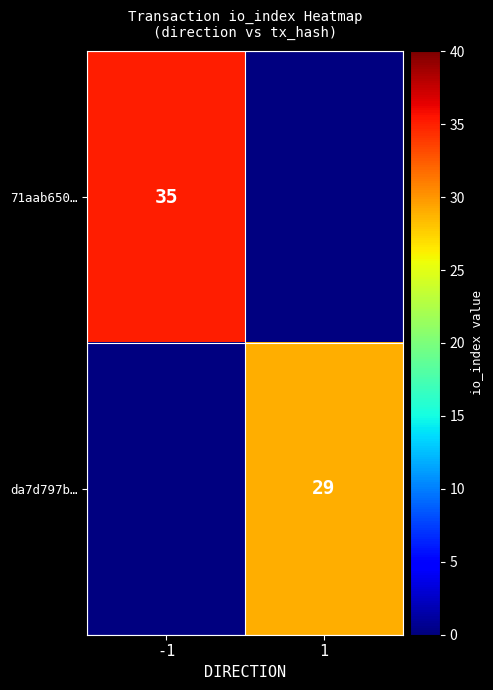

The 71aab650… series shows 35 at -1. True or false?

True